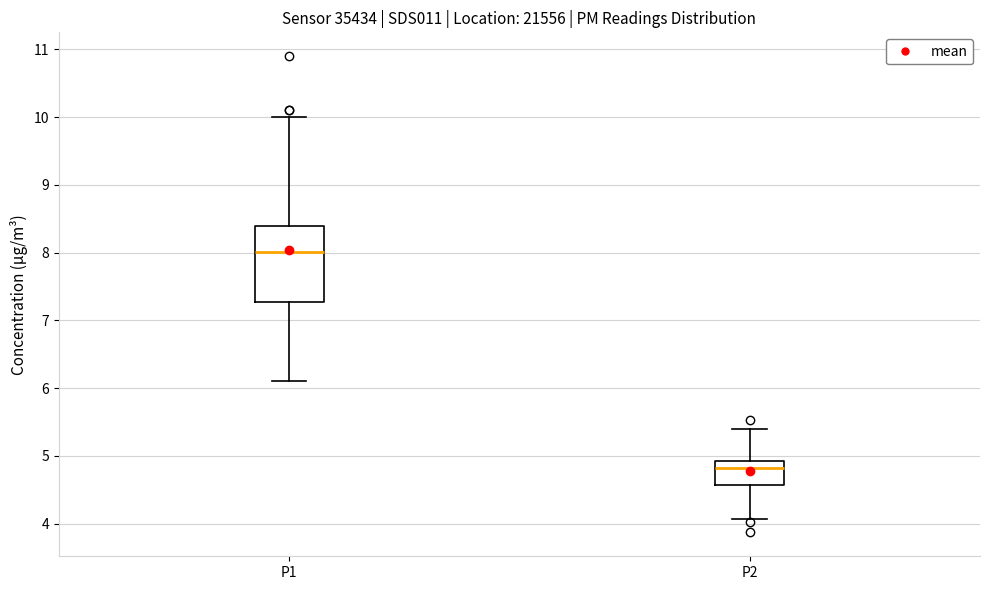

Which box is the tallest, from its lower edge to its upper edge?

P1